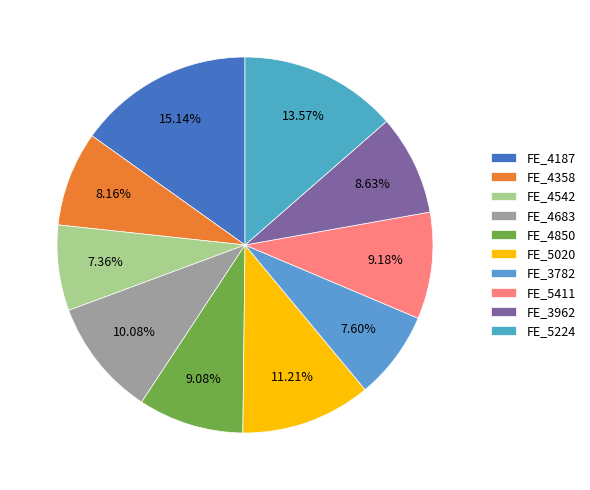

What percentage do FE_4358 and FE_3962 together represent?

16.8%